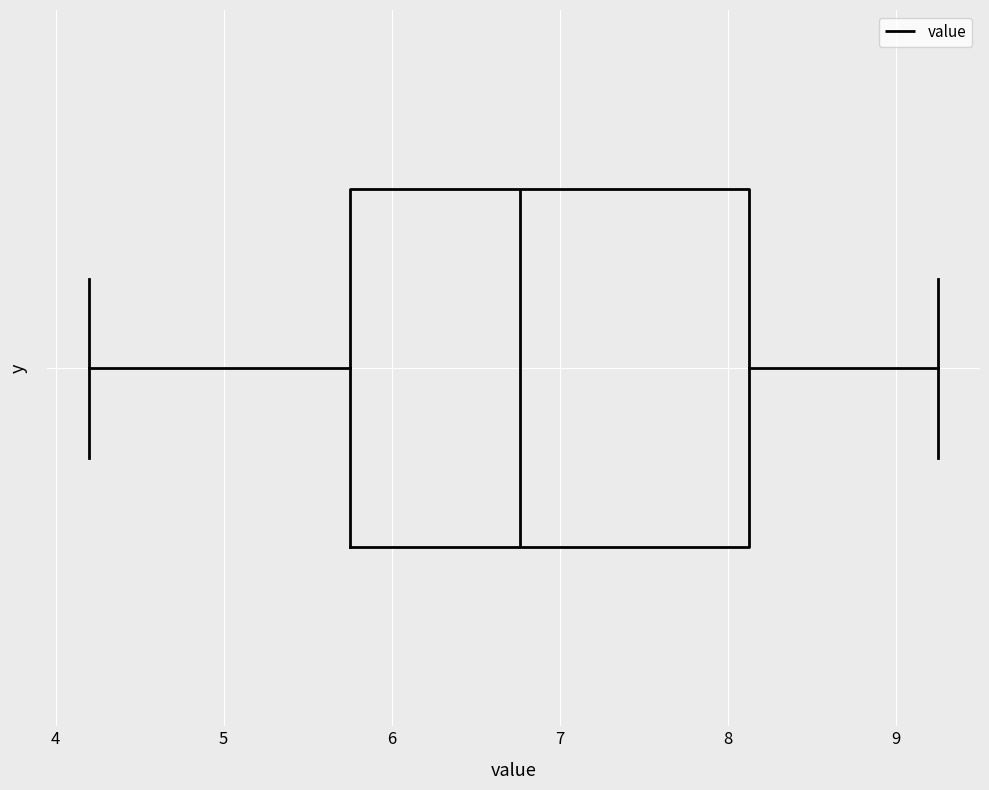

Where does the right whisker of the box end on the x-axis? The values are not printed on the chart, so give them approximately, as read against the axis.

9.3